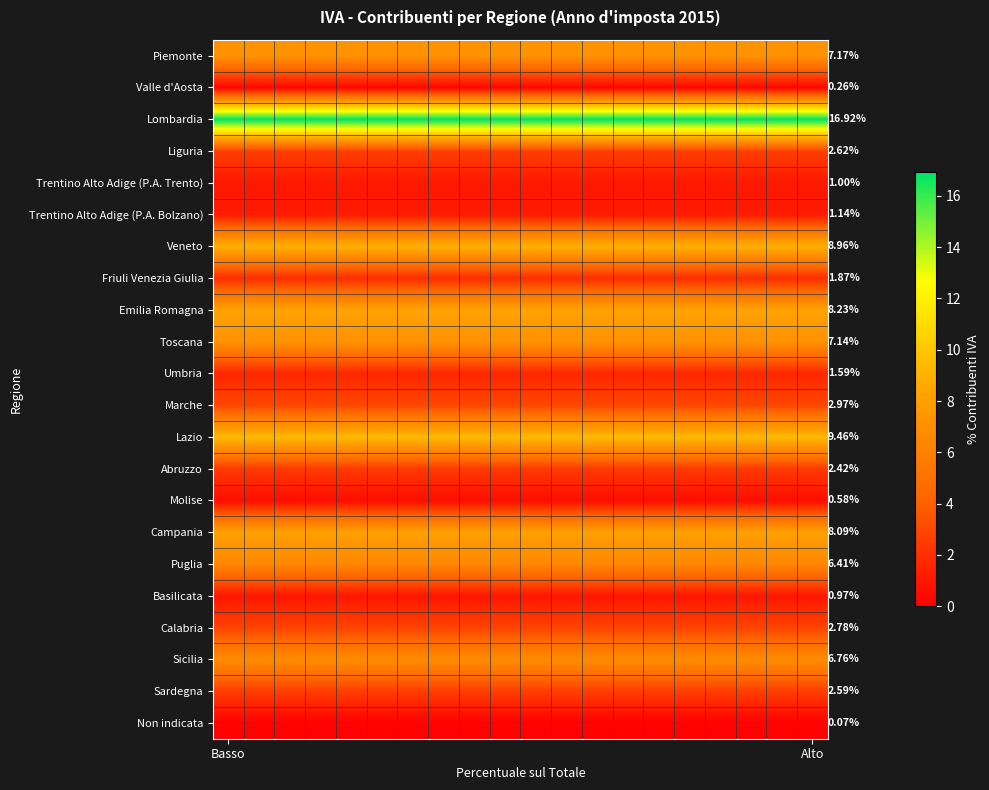

At which label does Friuli Venezia Giulia reach its peak?

Basso